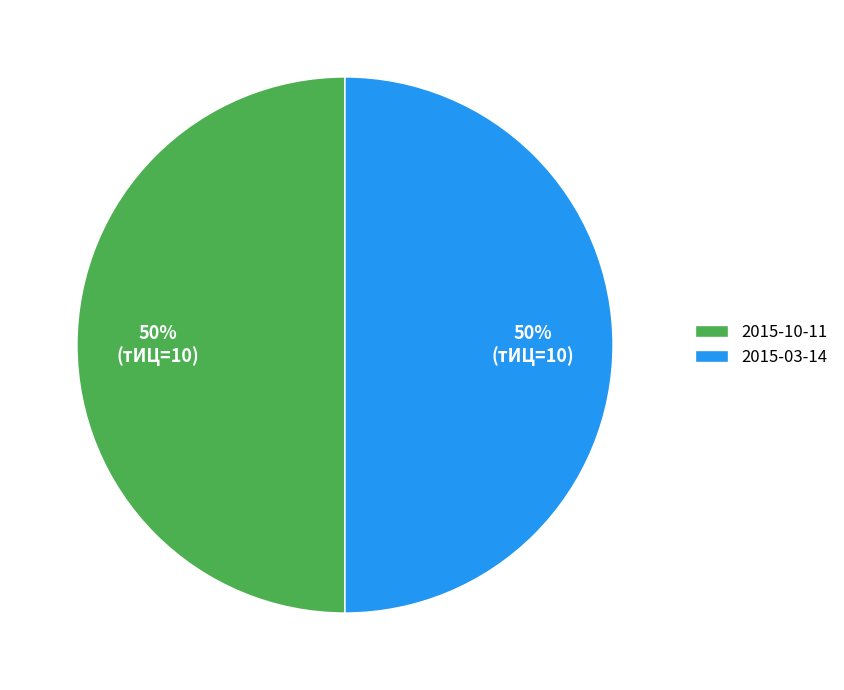

Do 2015-10-11 and 2015-03-14 together represent more than half of the pie?

Yes